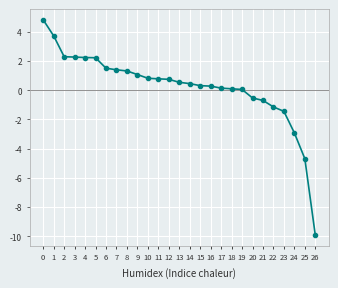

What is the value of the 10th point from the left?

1.1